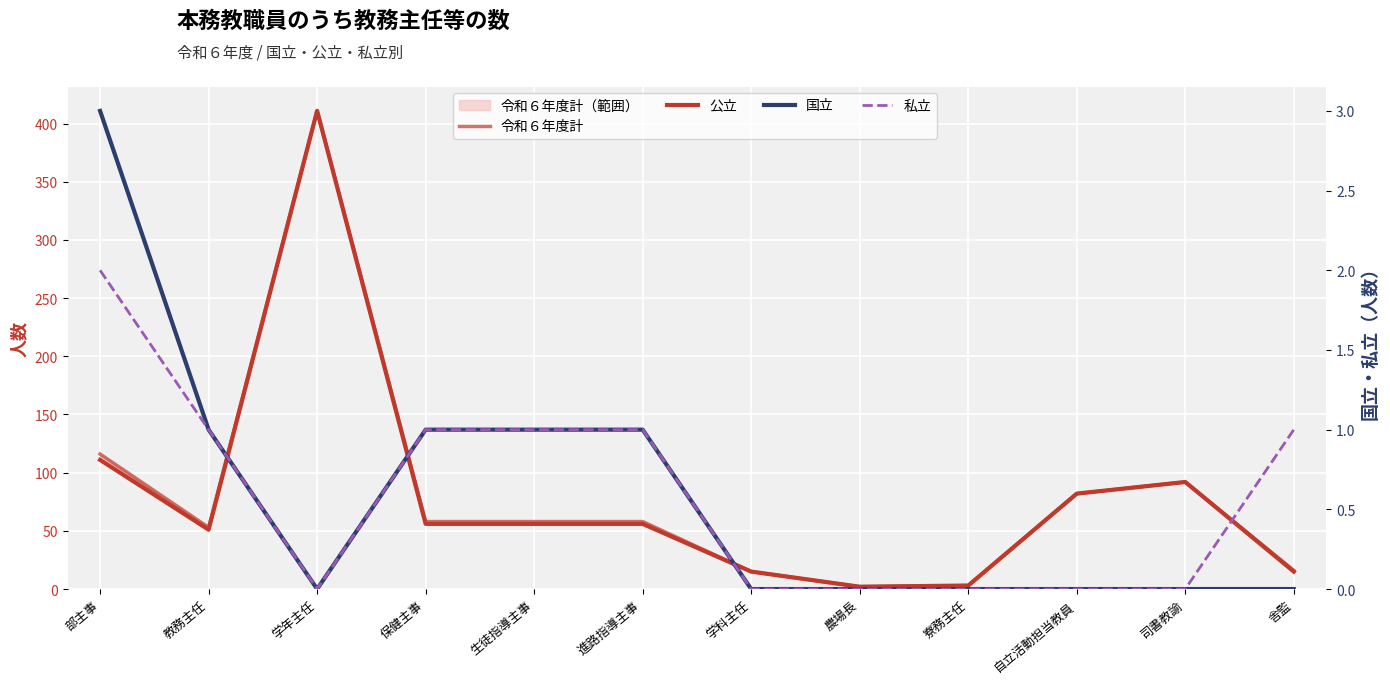

What is the sum of all 国立 values?

7